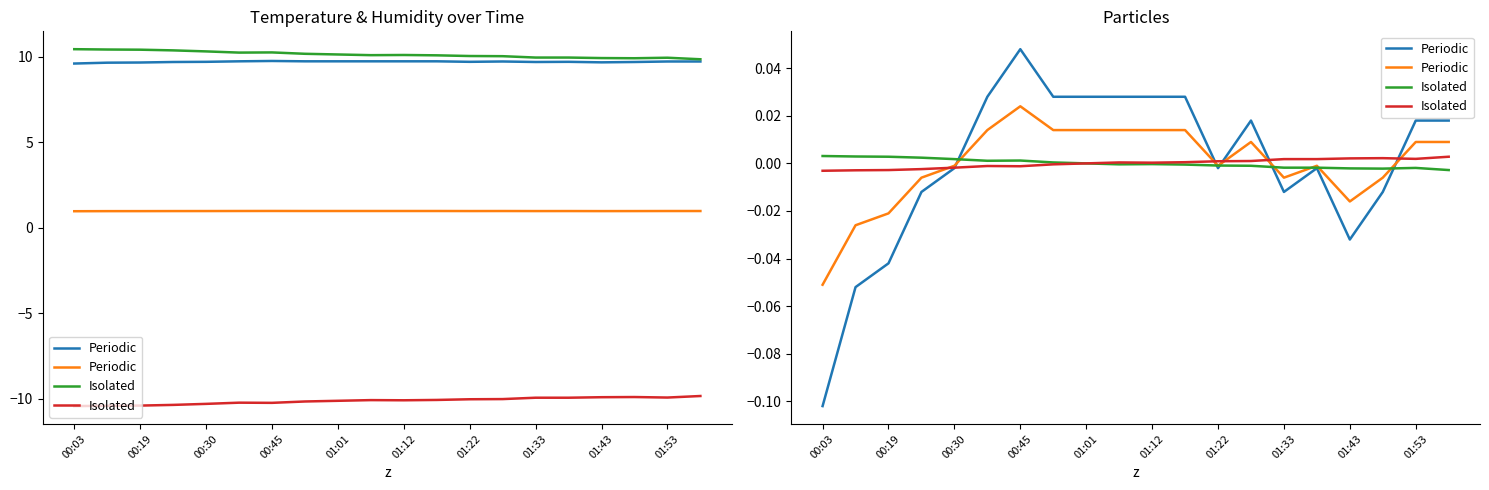

True or false: Temperature (°C) Periodic and Temperature ×0.1 Periodic cross at least once.

False